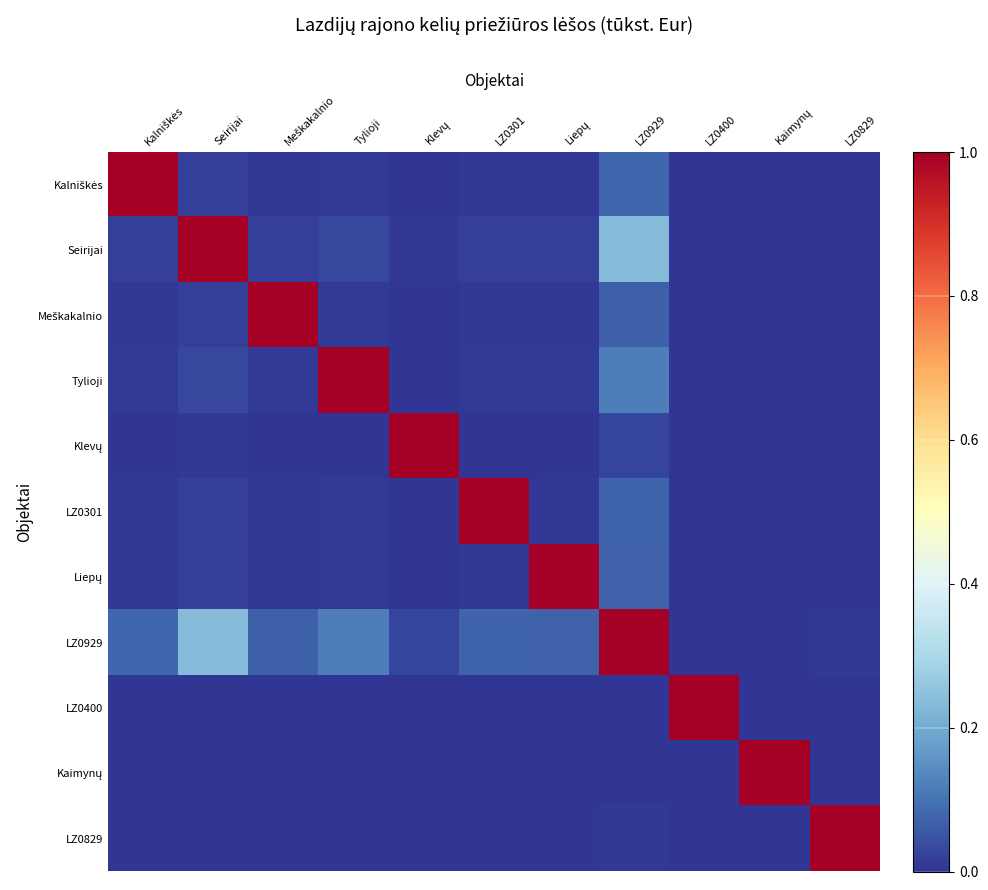

At how many categories does at least one series exceed 0?

11